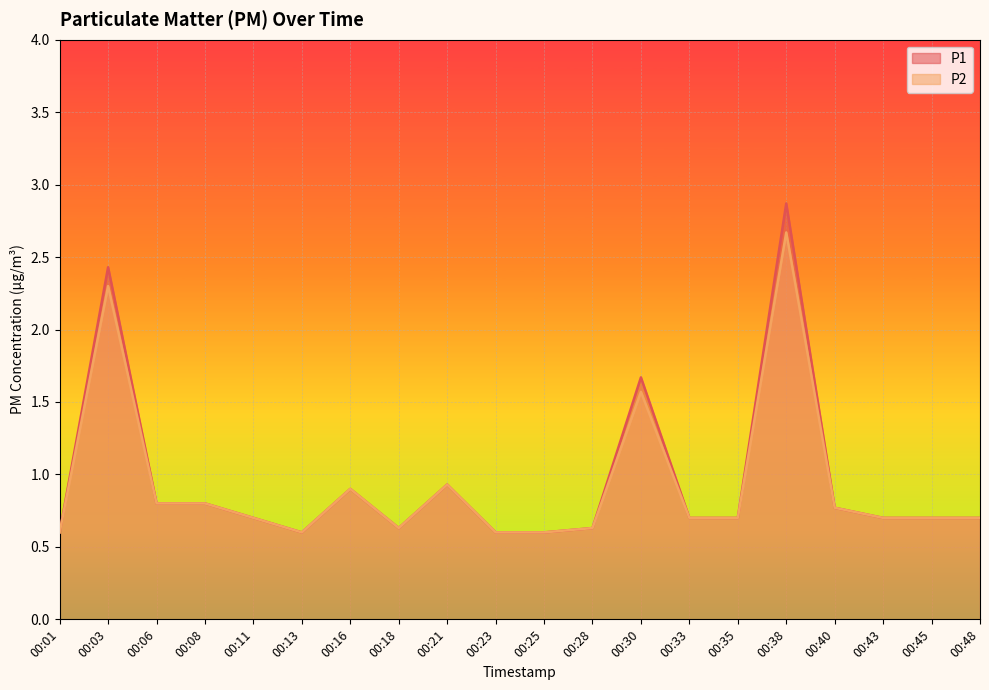

At which category does P1 reach its first local valley?

00:13